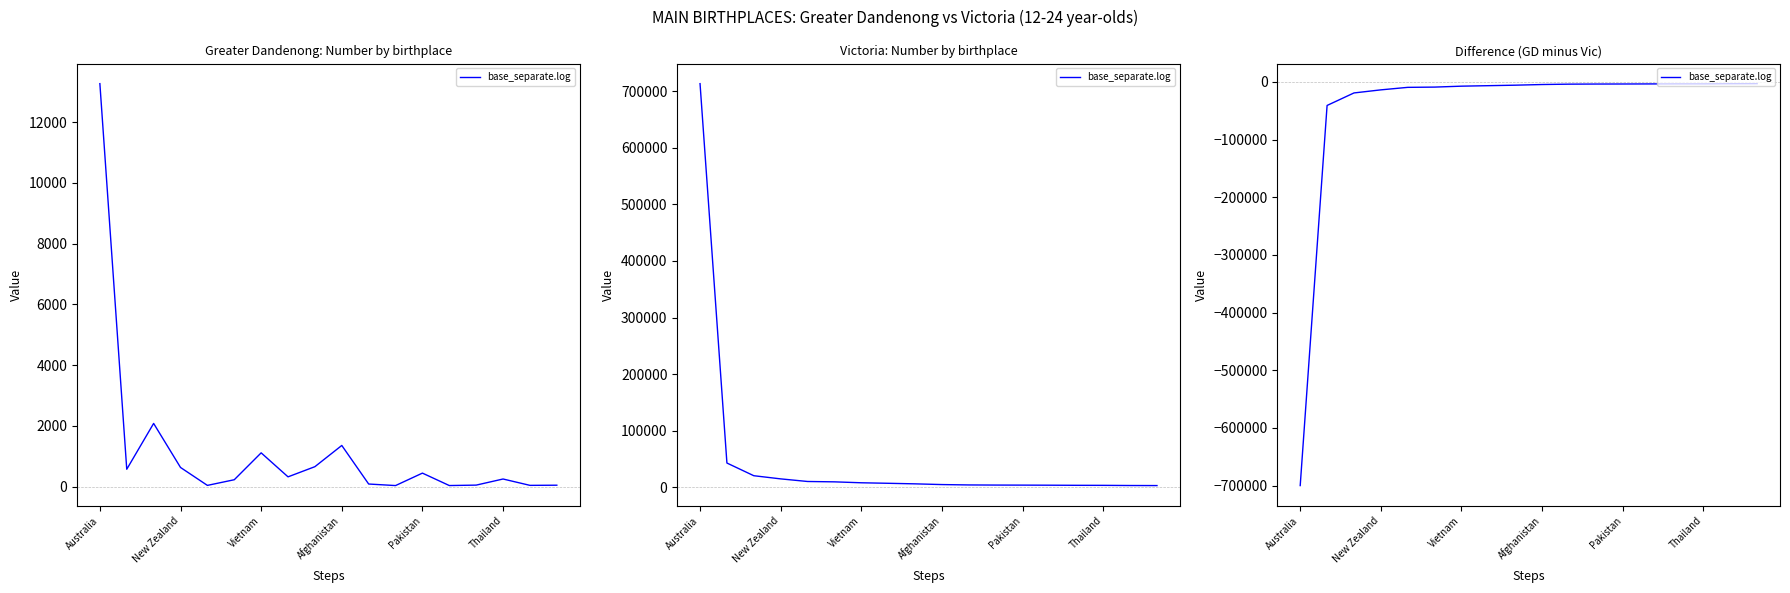

Is this an area chart (filled region under the line)?

No